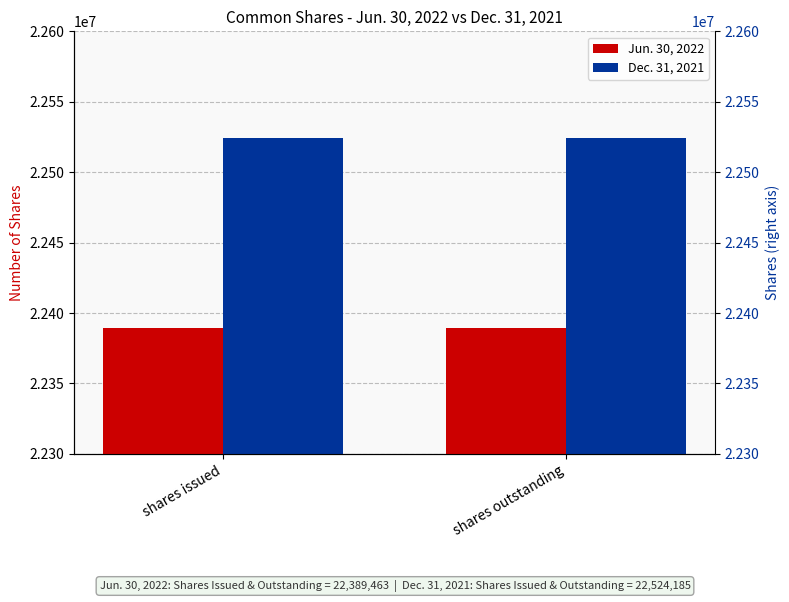

The Jun. 30, 2022 series shows 14813912 at shares outstanding. True or false?

False